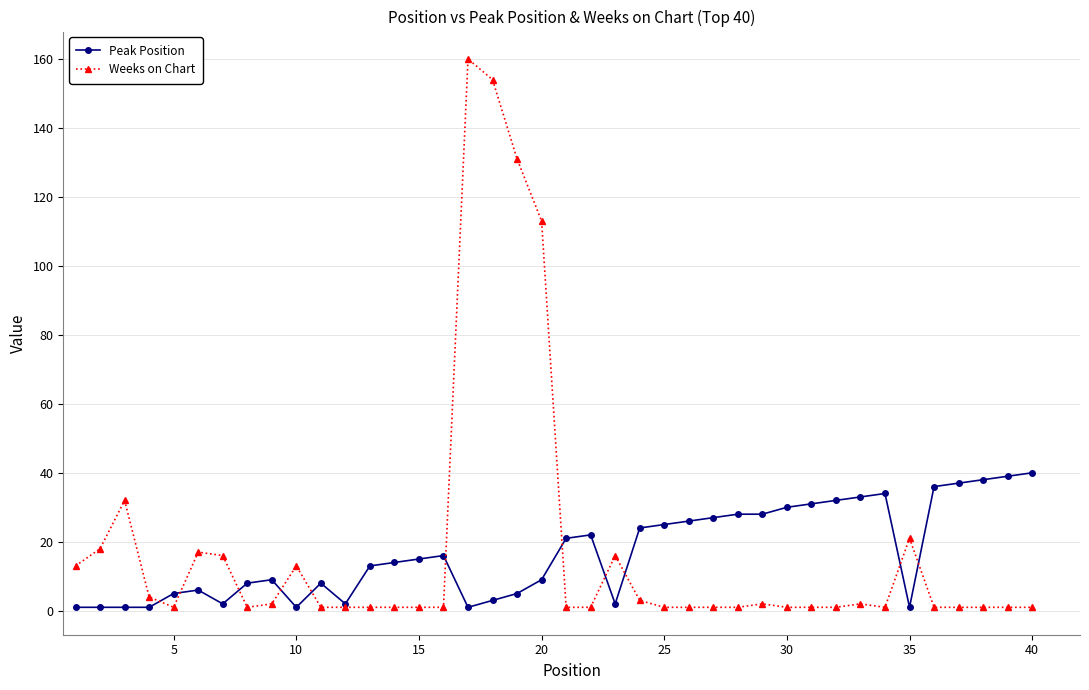

At how many categories does at least one series exceed 116?

3